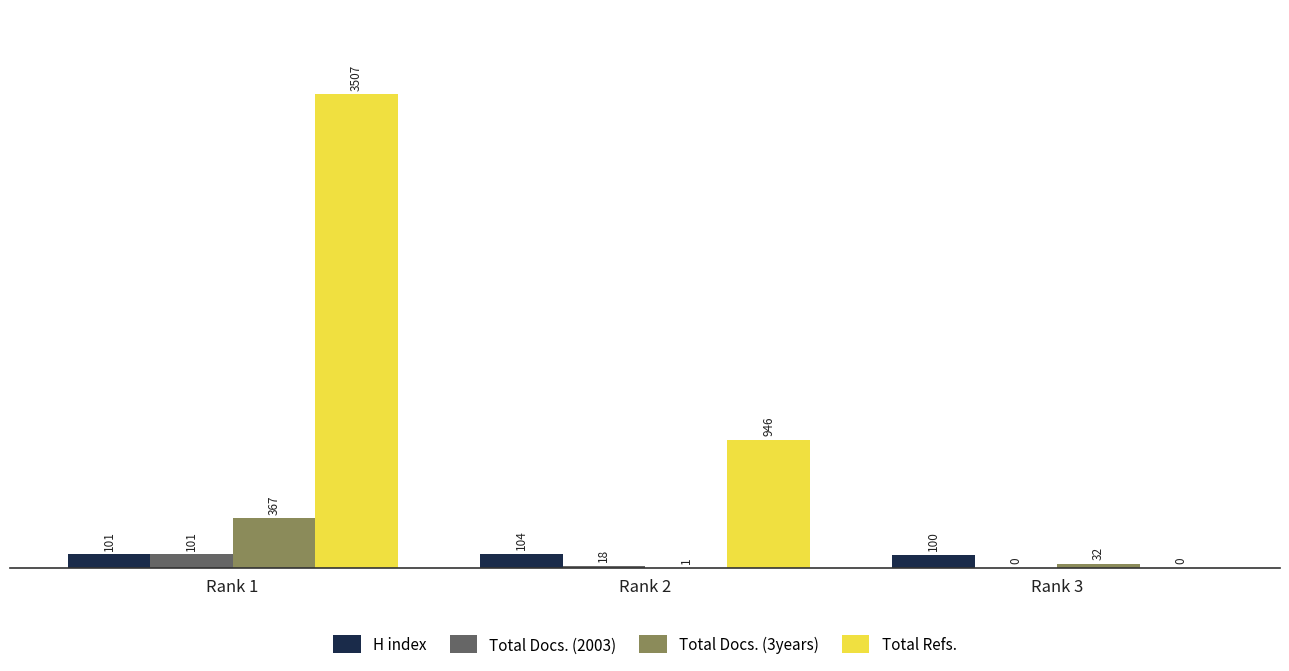

Which series has the largest total across all categories?

Total Refs.